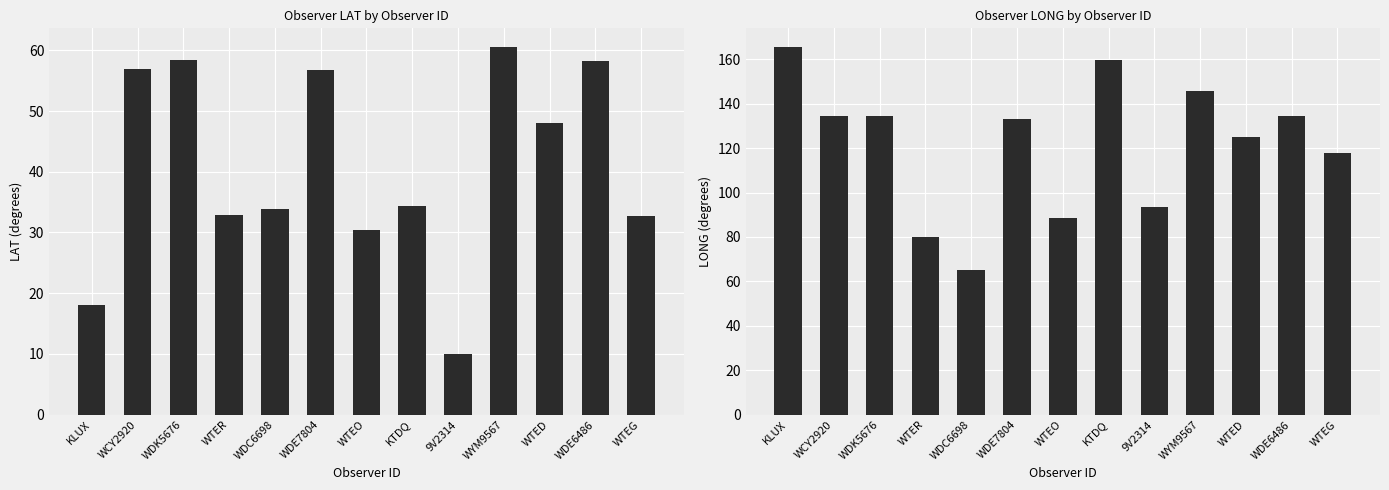

Which has a higher value, KTDQ or WDK5676?

WDK5676